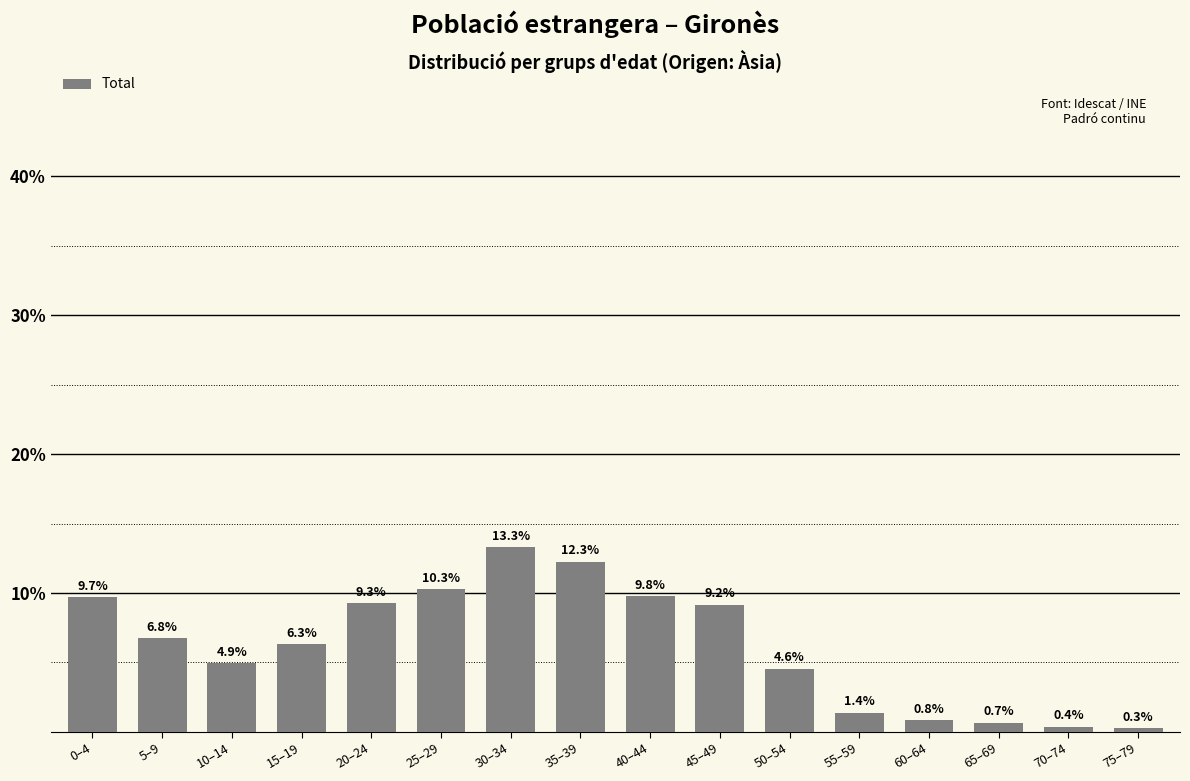

Reading left to right, extract all data points from this chart.

0–4=9.7	5–9=6.8	10–14=4.9	15–19=6.3	20–24=9.3	25–29=10.3	30–34=13.3	35–39=12.3	40–44=9.8	45–49=9.2	50–54=4.6	55–59=1.4	60–64=0.8	65–69=0.7	70–74=0.4	75–79=0.3